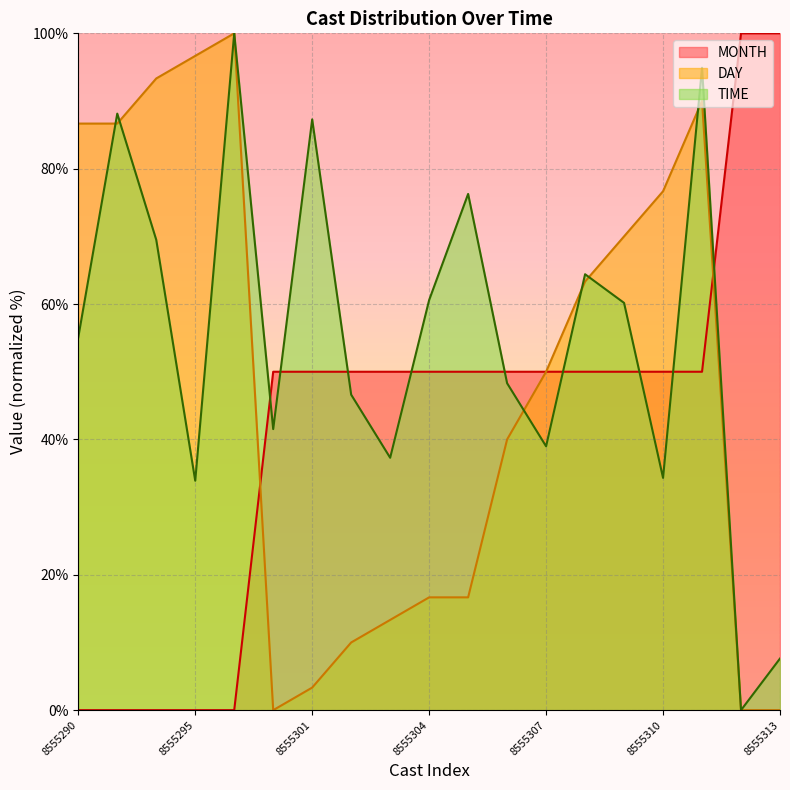

Which category has the lowest value across all series?

8555312